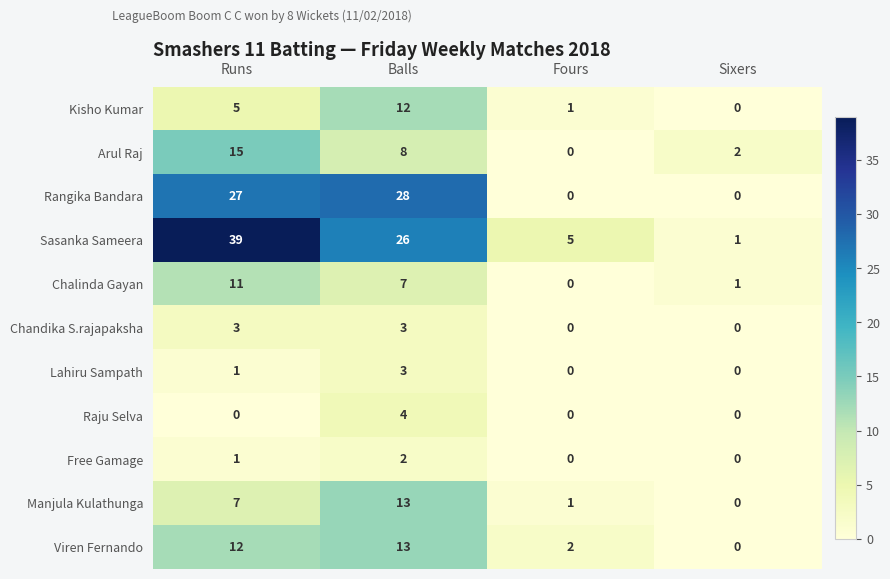

Which series changed the most between Runs and Fours?

Sasanka Sameera